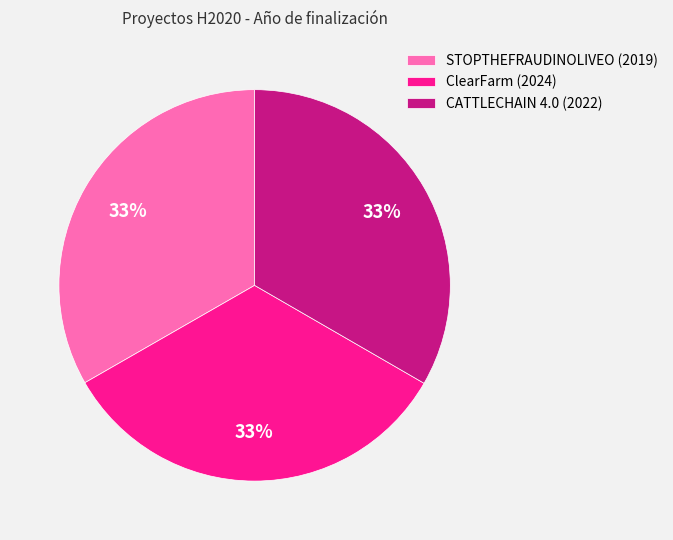

Do ClearFarm (2024) and STOPTHEFRAUDINOLIVEO (2019) together represent more than half of the pie?

Yes